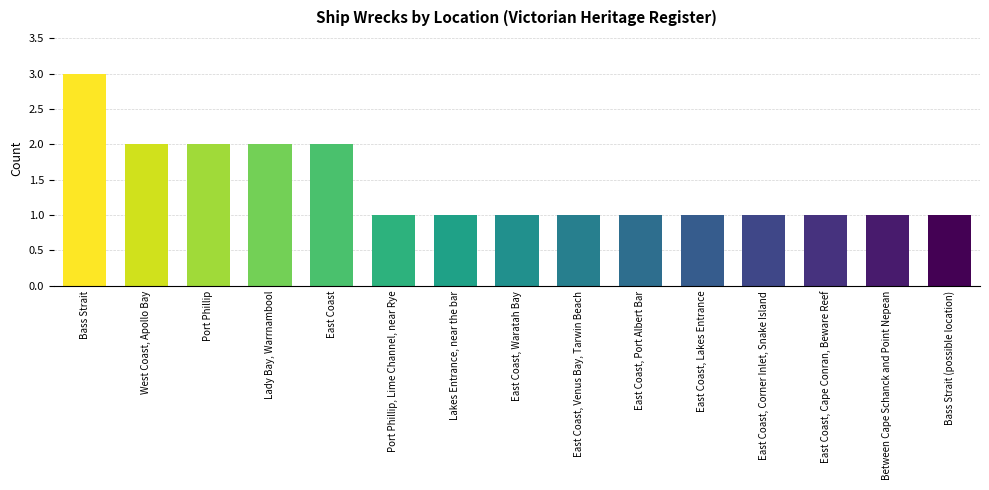

What is the average value?

1